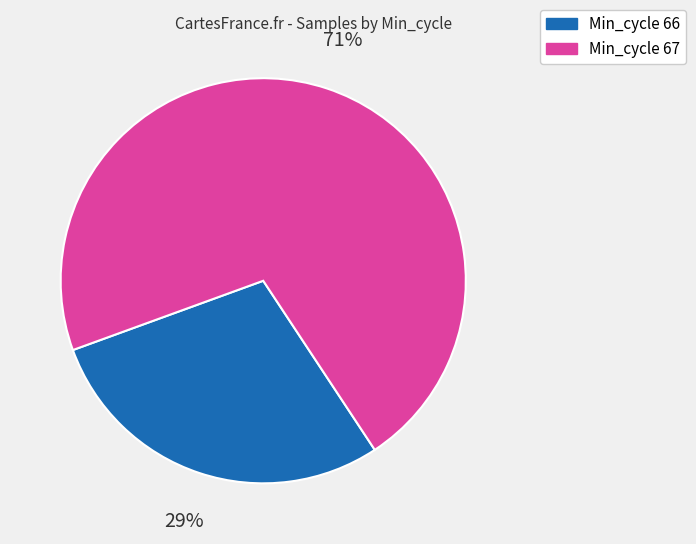

Does any single category account for the majority?

Yes